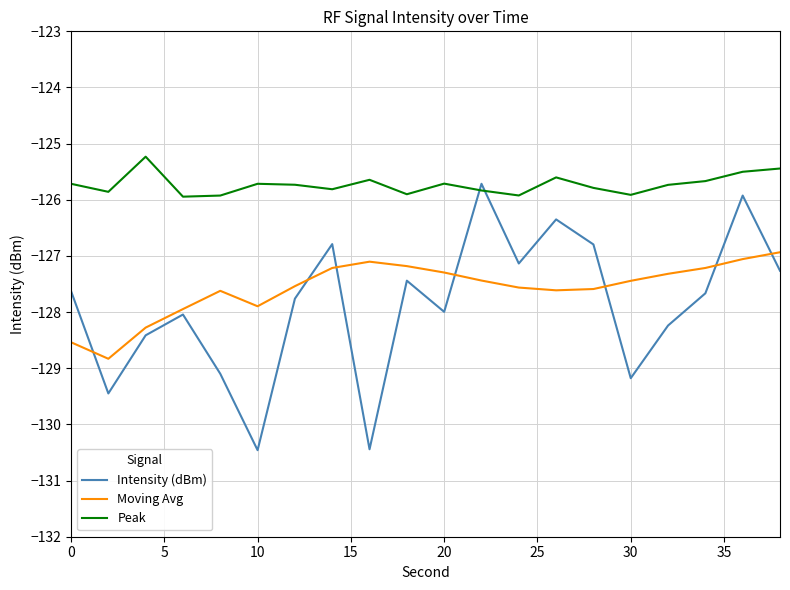

Which series has the largest range (max minus min)?

Intensity (dBm)